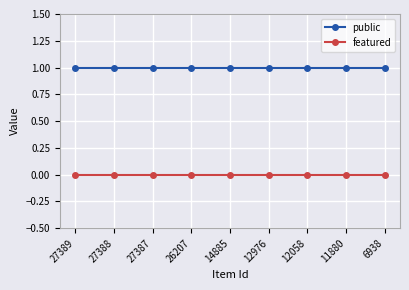

What is the difference between the highest and lowest values at 12976?

1